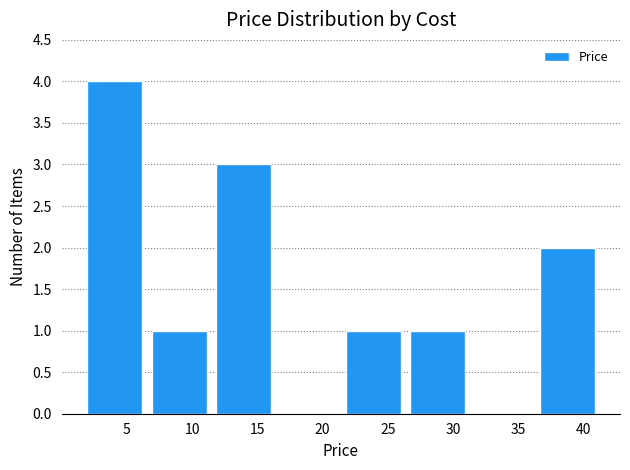

Reading left to right, list every bar in this chart as the range it spans on the x-axis followed by its height. Neither the bar edges nor the heights are printed on the chart, so give them approximately, as read against the axes.

1.5 to 6.5: 4
6.5 to 11.5: 1
11.5 to 16.5: 3
16.5 to 21.5: 0
21.5 to 26.5: 1
26.5 to 31.5: 1
31.5 to 36.5: 0
36.5 to 41.0: 2